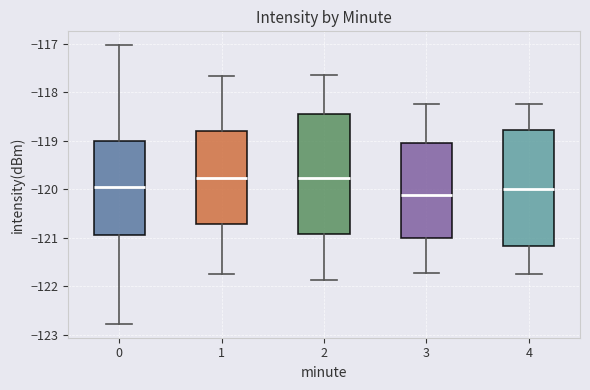

Which box has the lowest median line?

3